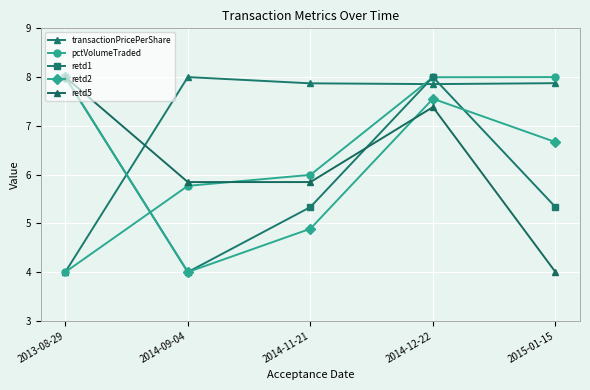

Where is the first local maximum for retd5?

2014-12-22